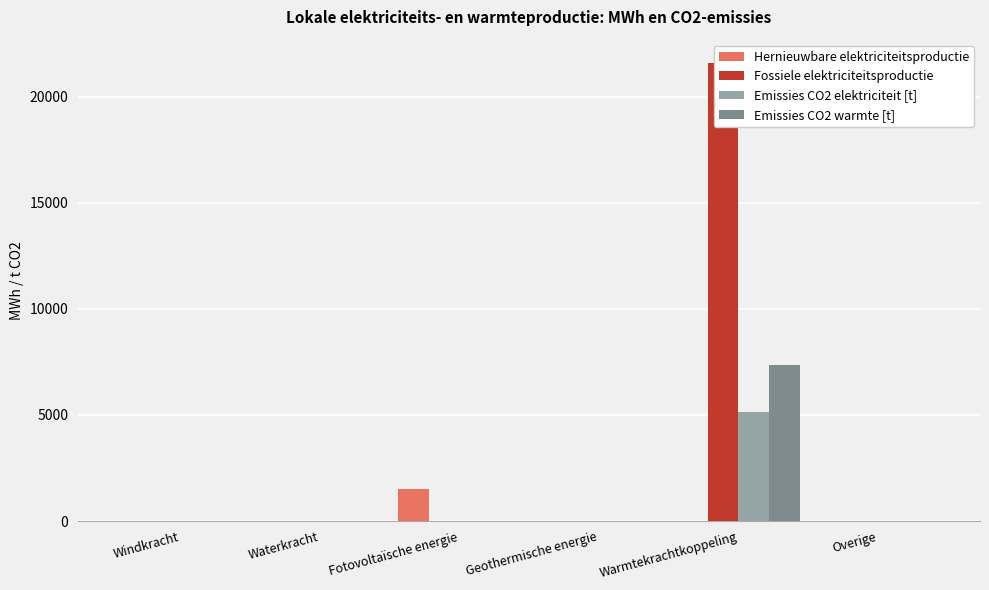

Which series has the largest total across all categories?

Fossiele elektriciteitsproductie